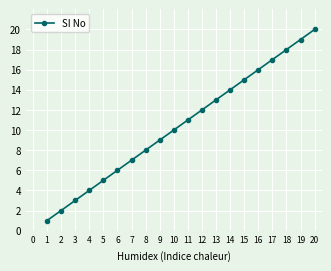

List the labels in order of value, smallest first.

1, 2, 3, 4, 5, 6, 7, 8, 9, 10, 11, 12, 13, 14, 15, 16, 17, 18, 19, 20